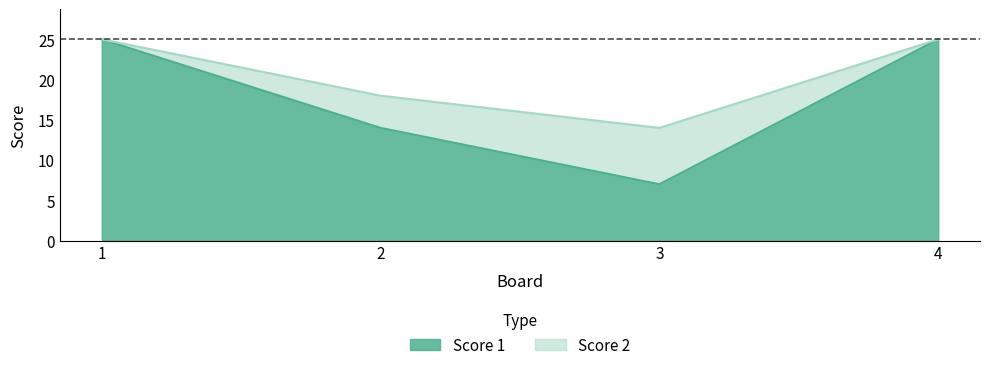

Reading right to left, extract all data points from this chart.

Score 1: 25	7	14	25
Score 2: 25	14	18	25